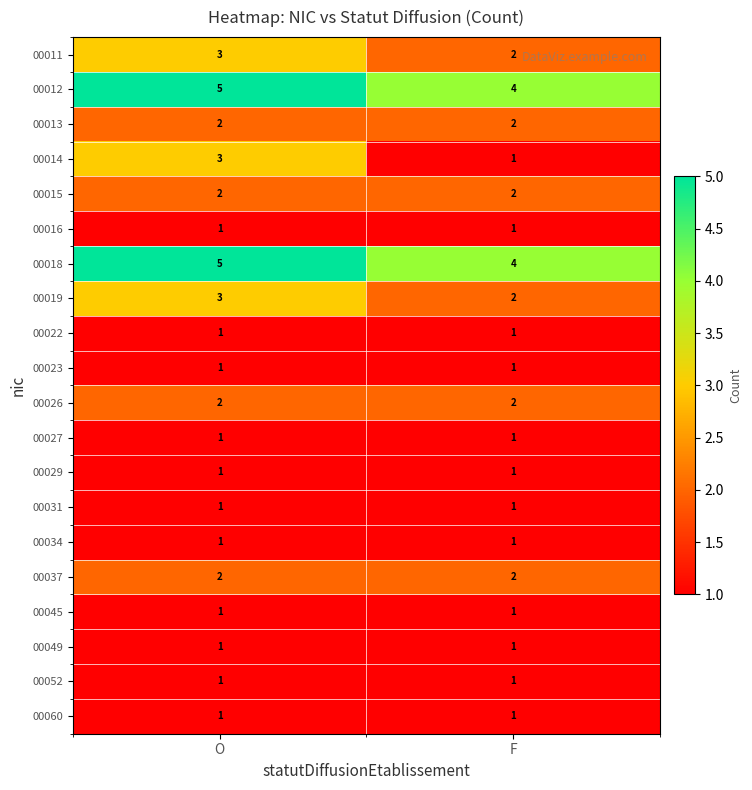

Is it true that 00022 equals 1 at O?

True